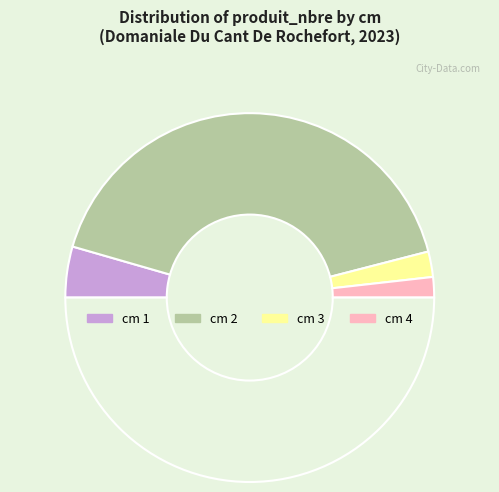

How many segments does this pie chart have?

5